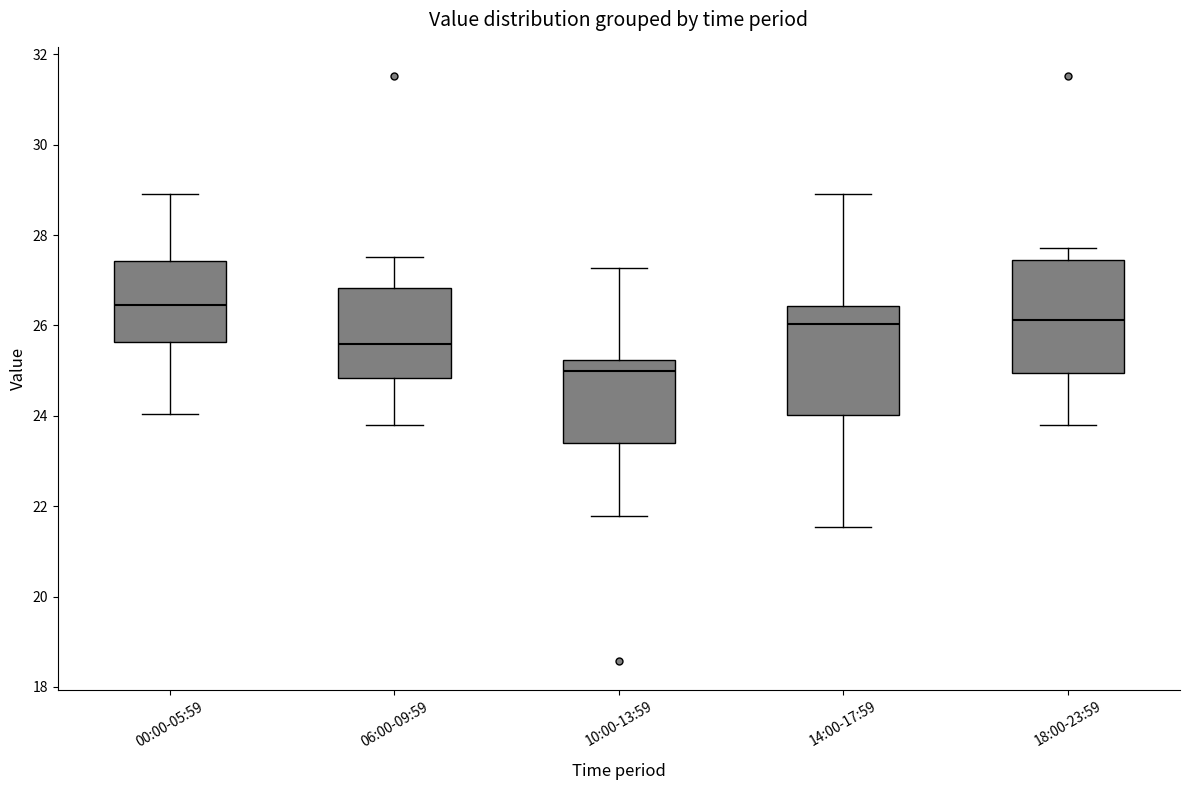

Where does the median line of the box for 10:00-13:59 sit on the y-axis? The values are not printed on the chart, so give them approximately, as read against the axis.

25.0